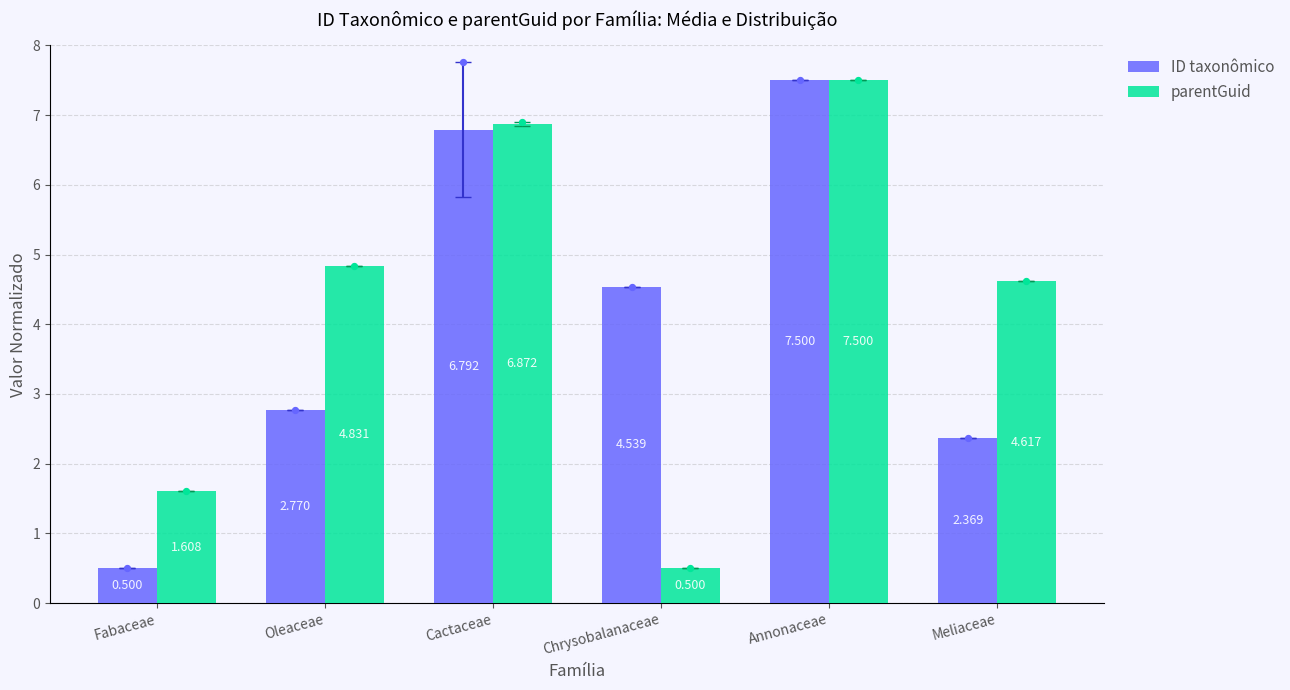

Which series has the largest total across all categories?

parentGuid